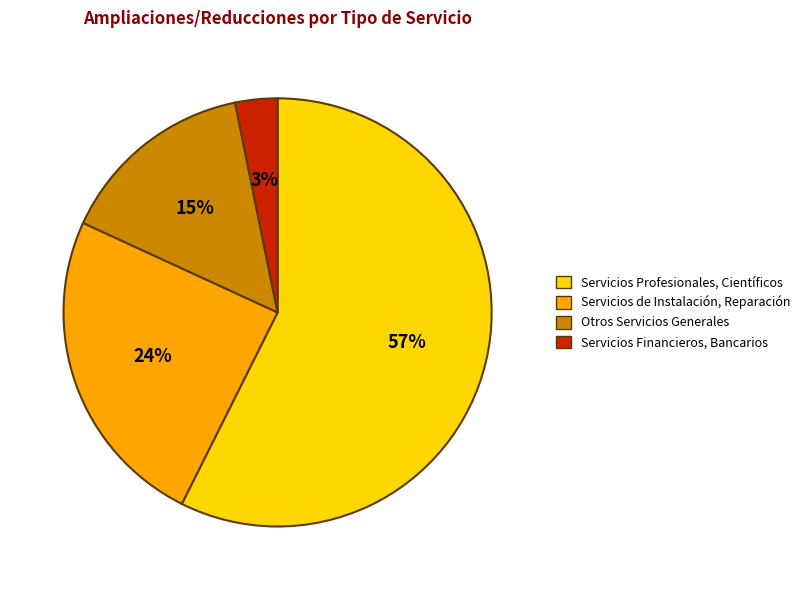

To the nearest percent, what percentage of the pie is Servicios de Instalación, Reparación?

24%